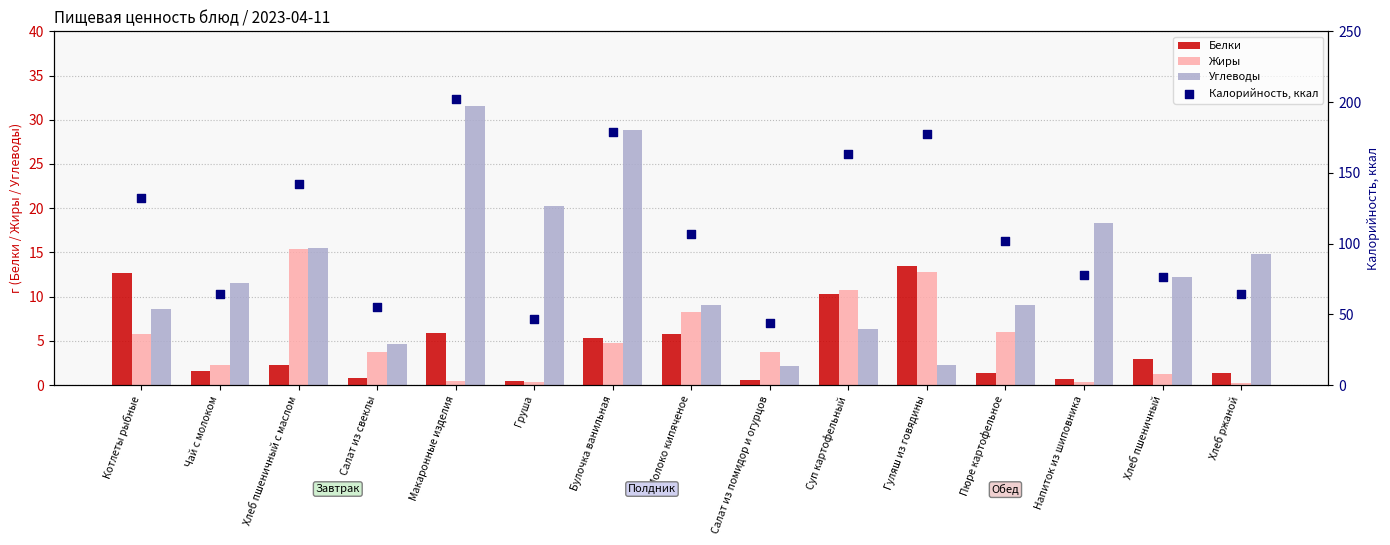

Is the value of Жиры at Хлеб ржаной greater than the value of Белки at Салат из помидор и огурцов?

No